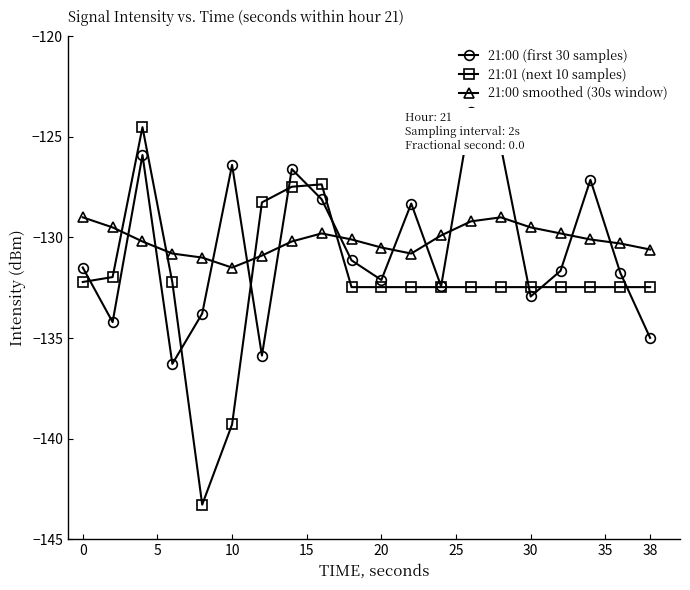

Which series ends up on top after the final intersection of 21:01 (next 10 samples) and 21:00 smoothed (30s window)?

21:00 smoothed (30s window)